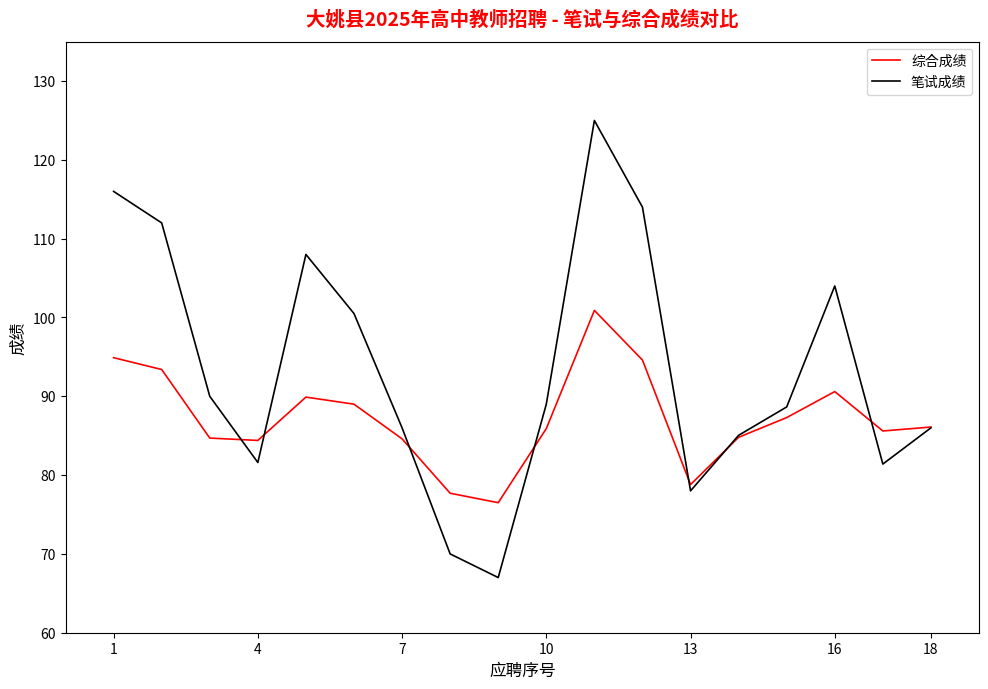

What is the smallest value displayed?

67.0